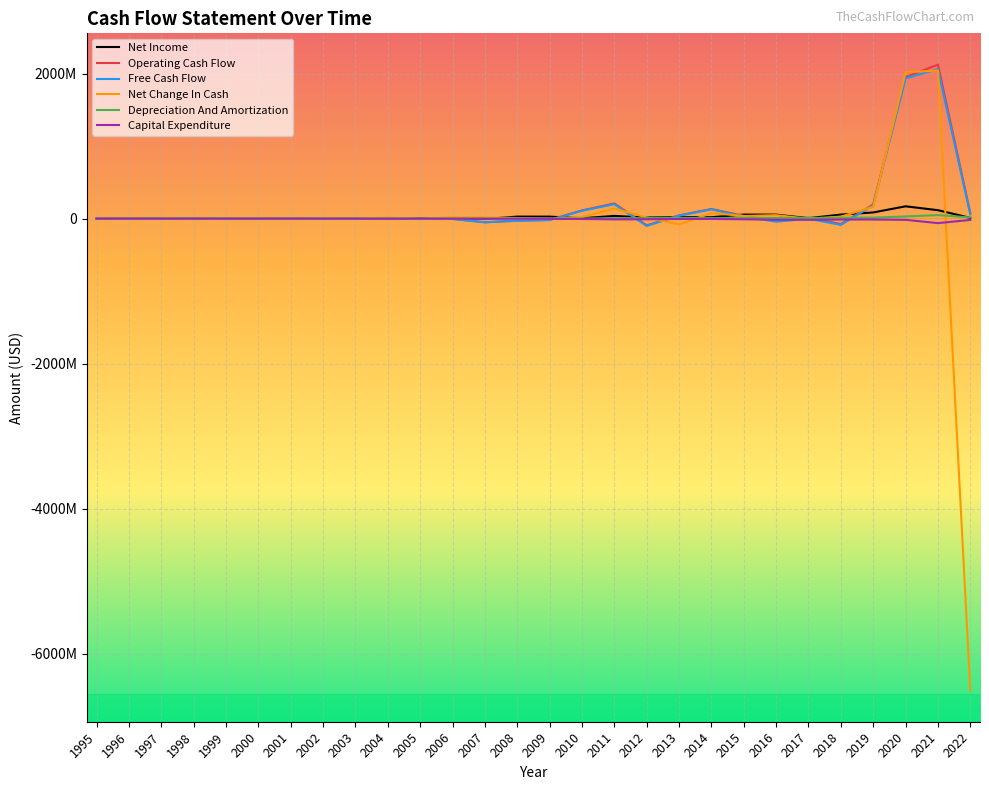

How many interior local peaks does the Capital Expenditure series have?

6